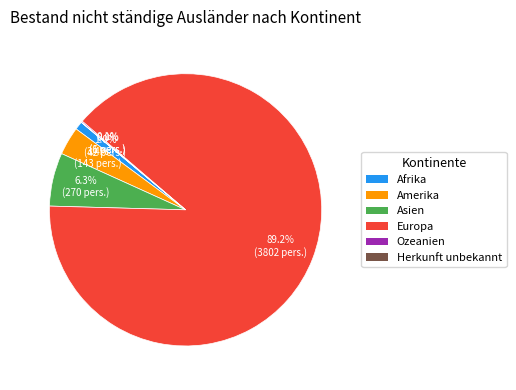

Approximately how many times larger is the value at Asien compared to Amerika?

1.9